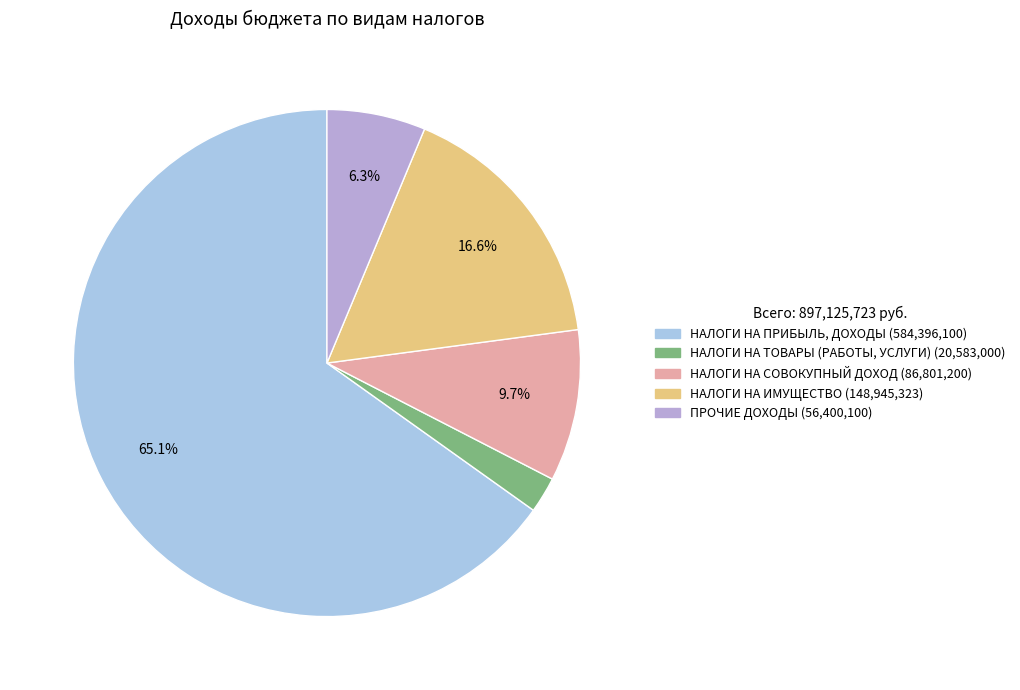

To the nearest percent, what is the combined percentage of НАЛОГИ НА ТОВАРЫ (РАБОТЫ, УСЛУГИ) and ПРОЧИЕ ДОХОДЫ?

9%